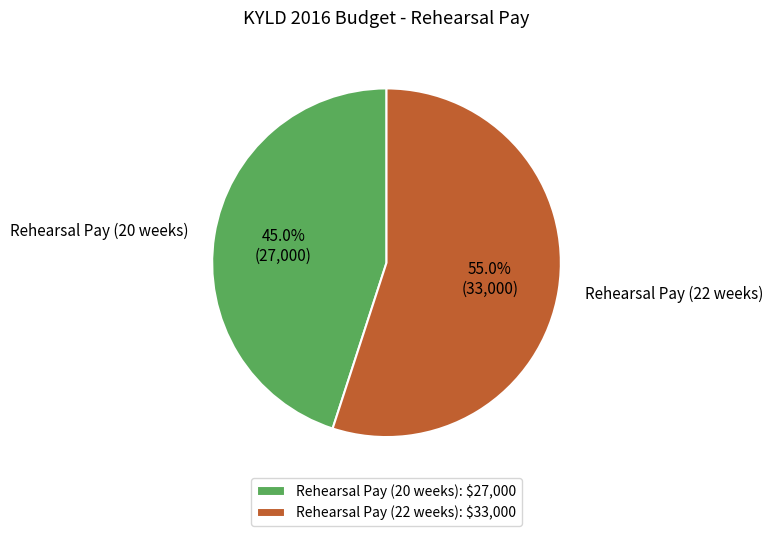

Between Rehearsal Pay (22 weeks) and Rehearsal Pay (20 weeks), which is larger?

Rehearsal Pay (22 weeks)